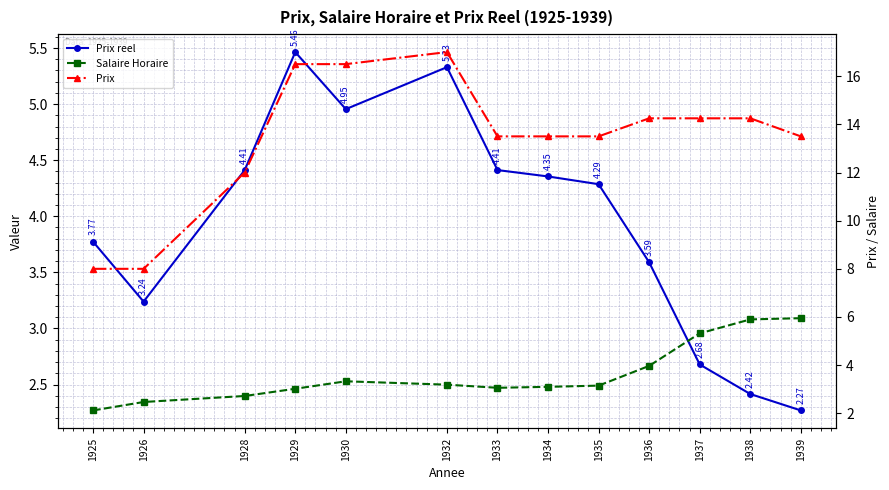

Which has a higher value, 1930 or 1925?

1930